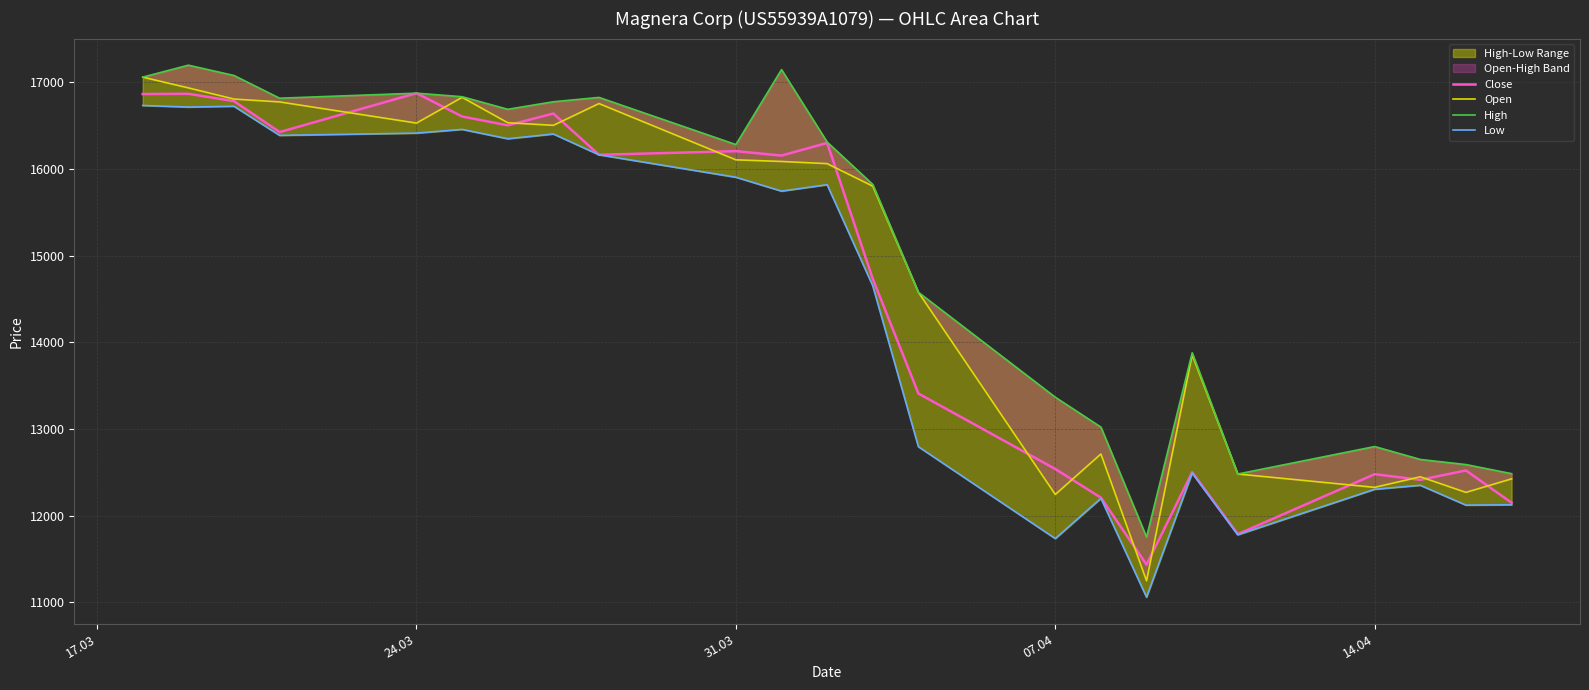

What is the greatest value displayed?

17196